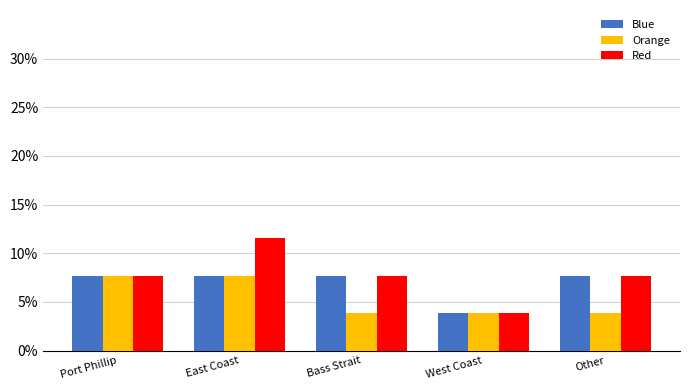

Reading left to right, extract all data points from this chart.

Blue: Port Phillip=0.1	East Coast=0.1	Bass Strait=0.1	West Coast=0.0	Other=0.1
Orange: Port Phillip=0.1	East Coast=0.1	Bass Strait=0.0	West Coast=0.0	Other=0.0
Red: Port Phillip=0.1	East Coast=0.1	Bass Strait=0.1	West Coast=0.0	Other=0.1